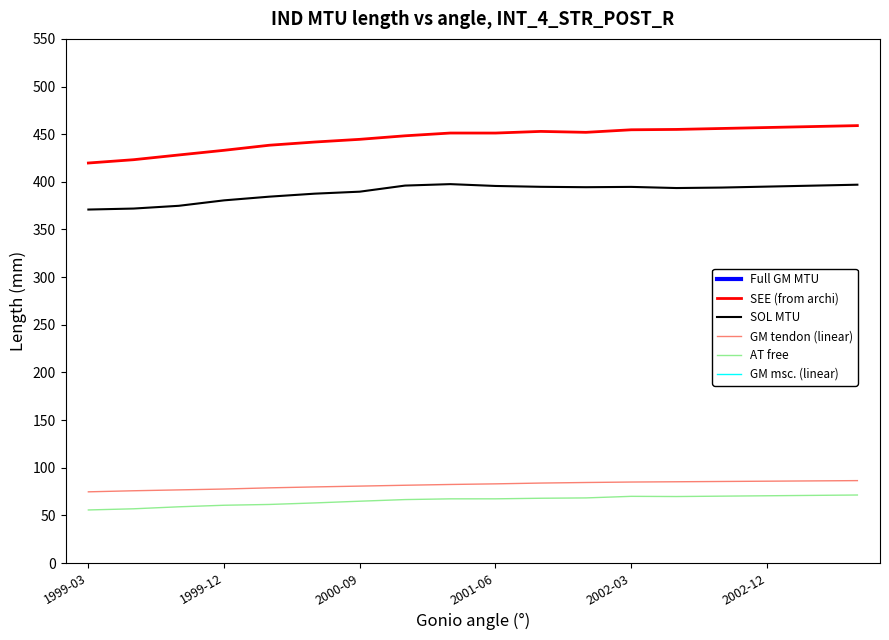

What is the minimum value for AT free?

55.7